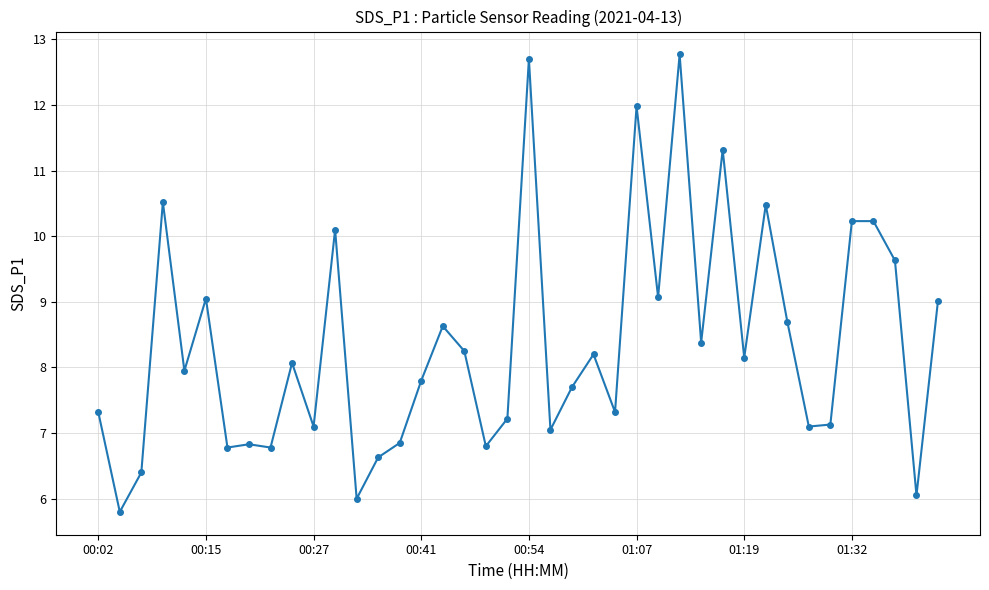

What is the sum of all values?

334.1